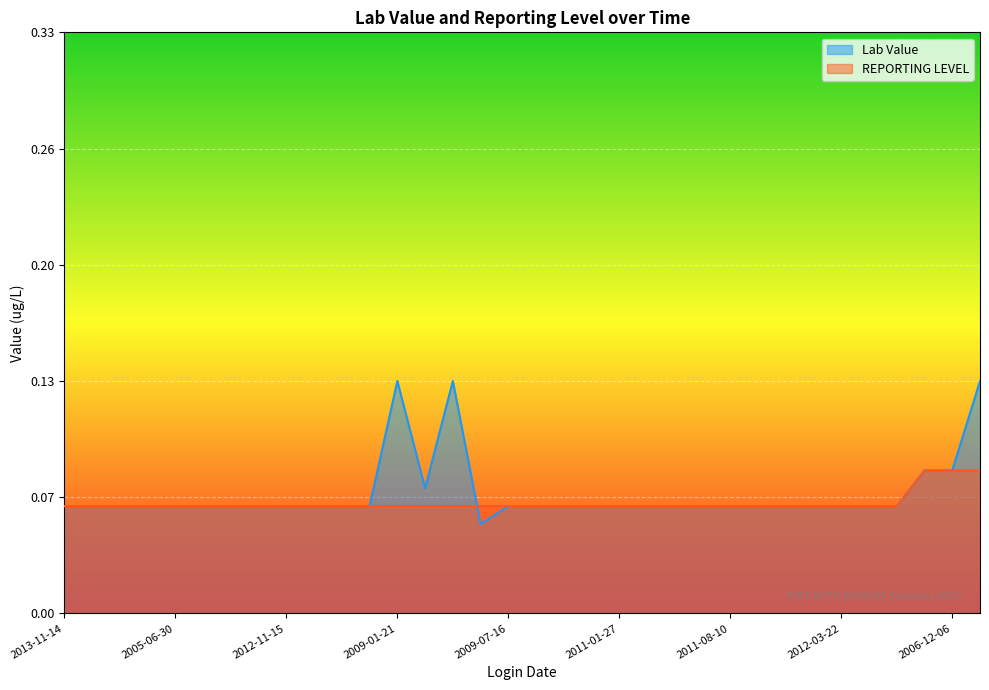

What is the difference between the maximum and second lowest values in the Lab Value series?

0.1